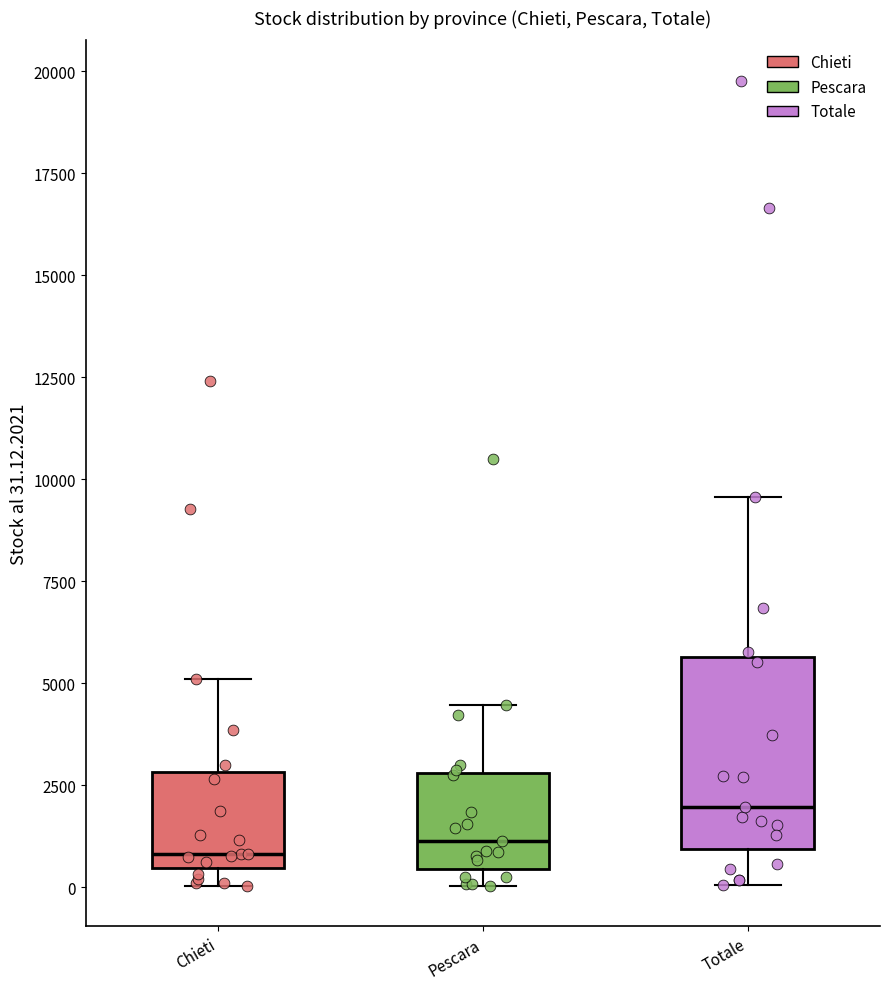

Which box is the tallest, from its lower edge to its upper edge?

Totale